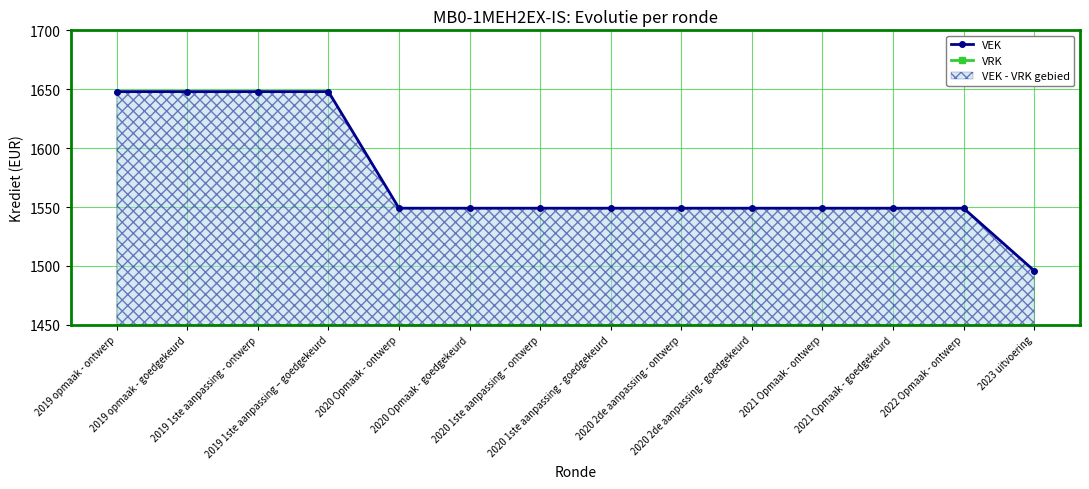

What is the value of the VEK point at the 14th from the left?

1496